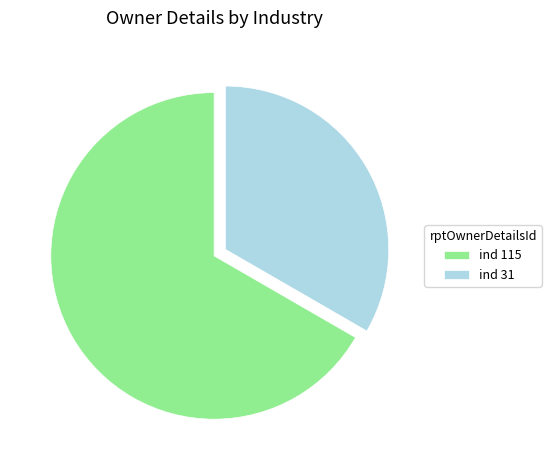

Is it true that ind 31 is 48% of the pie?

False